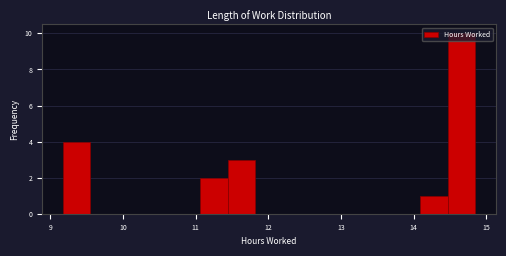

Around what value on the x-axis is the tallest bar? Give the approximate position of its centre, as read against the axis.

14.7